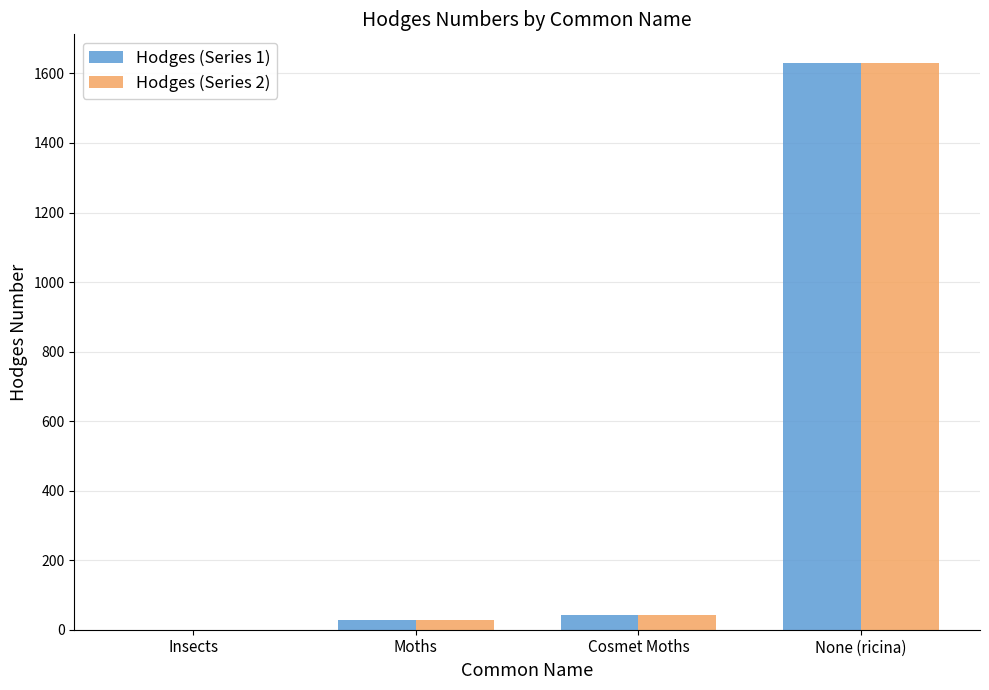

Is it true that Hodges (Series 1) equals 0.0 at Insects?

True